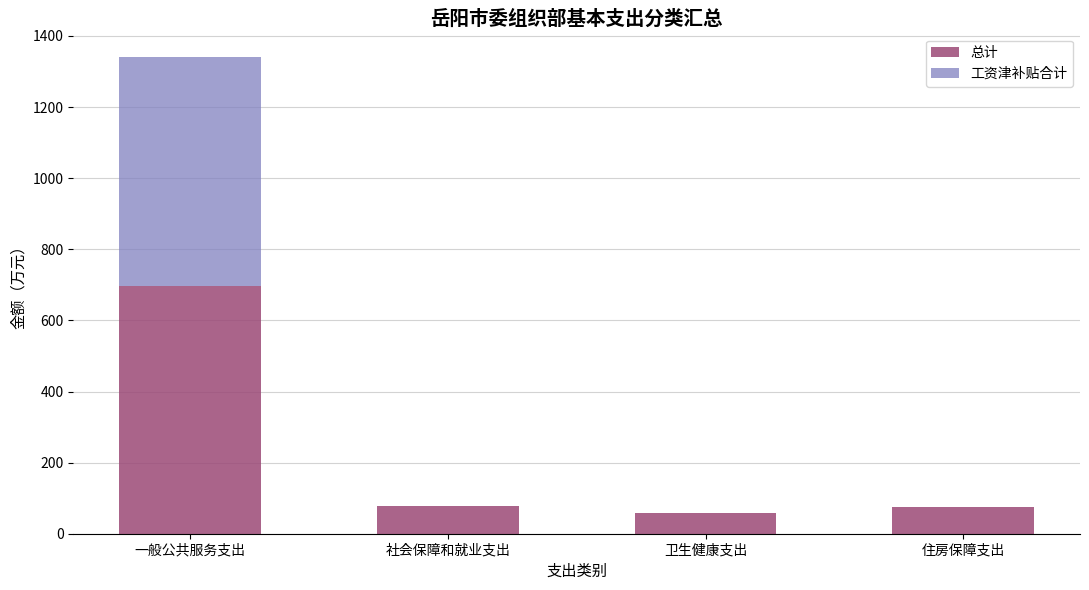

True or false: 总计 has a value of 76.8 at 社会保障和就业支出.

True